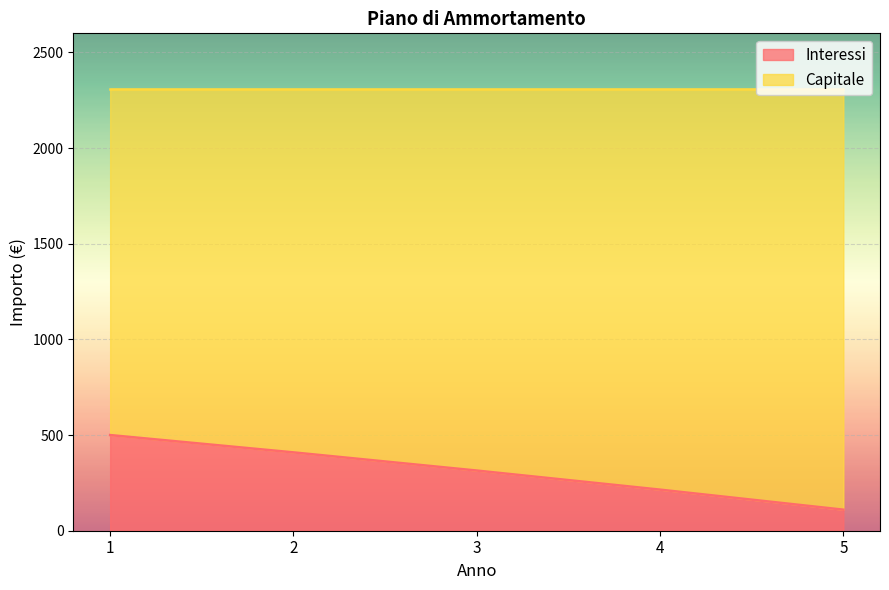

Is it true that the value at 3 is 314.5?

True